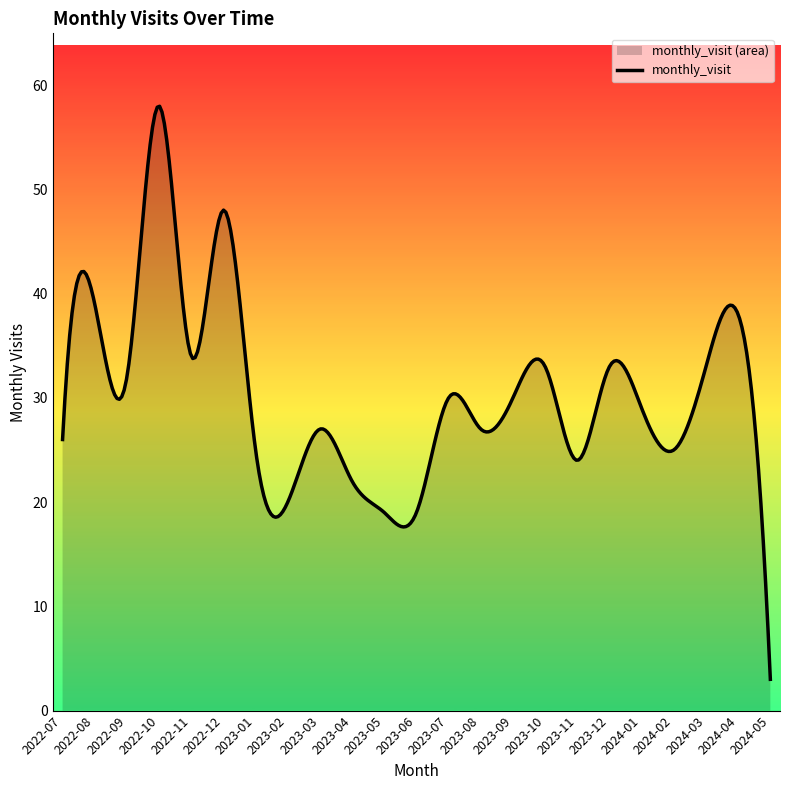

Reading left to right, list all the values displayed in this chart.

26	39	32	58	34	48	25	20	27	22	19	19	30	27	30	33	24	33	29	25	33	38	3